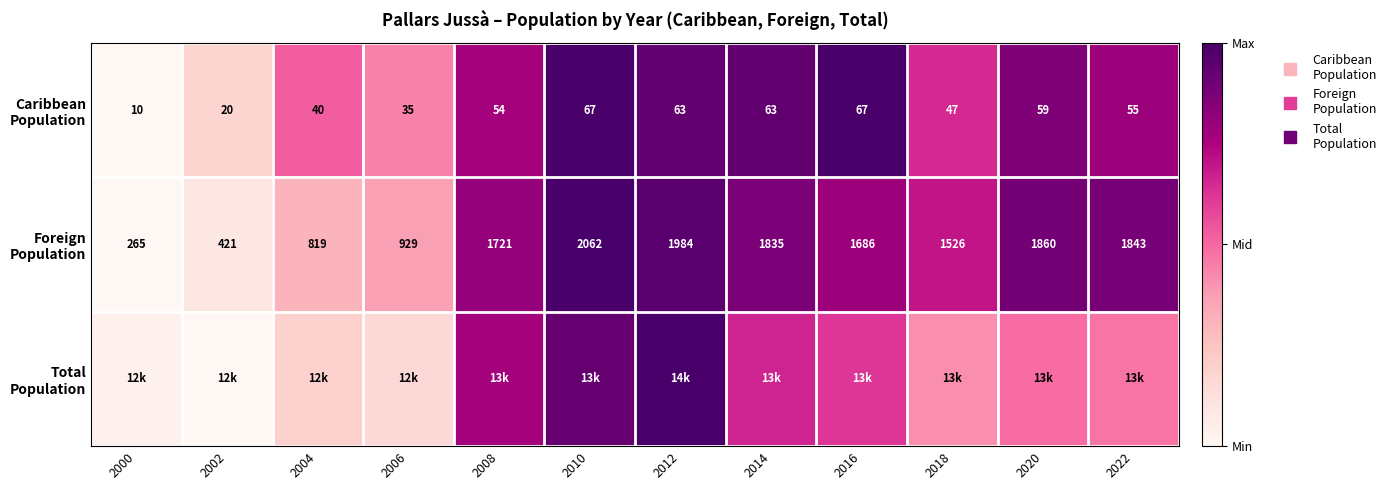

Rank the categories by Caribbean Population value from lowest to highest.

2000, 2002, 2006, 2004, 2018, 2008, 2022, 2020, 2012, 2014, 2010, 2016